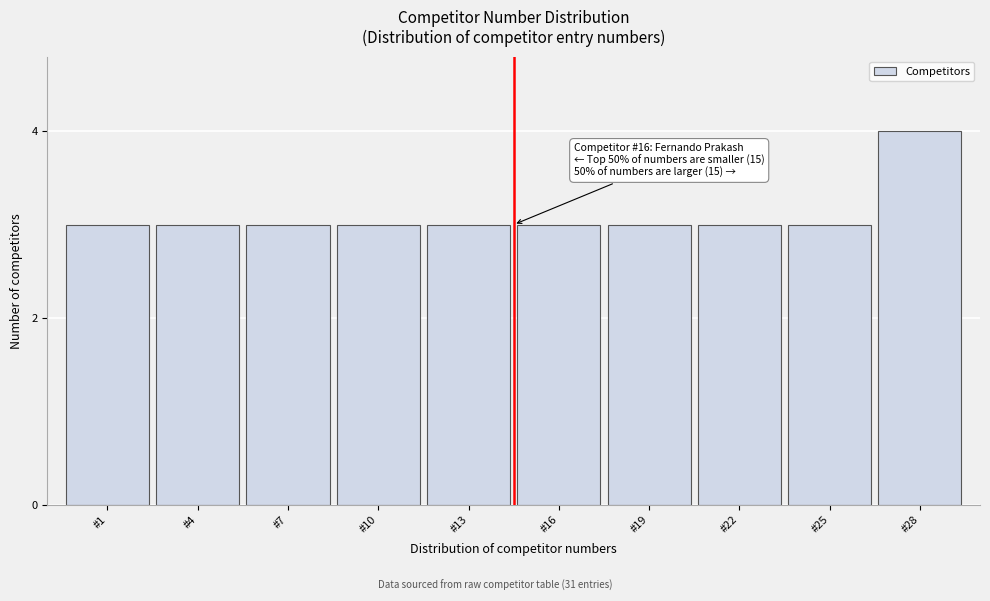

Reading left to right, what are all the values shown in this chart?

#1=3	#4=3	#7=3	#10=3	#13=3	#16=3	#19=3	#22=3	#25=3	#28=4